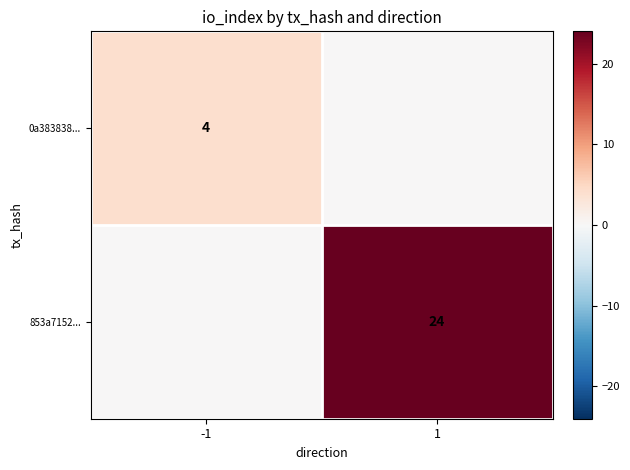

Is the value of 853a7152... at 1 greater than the value of 0a383838... at -1?

Yes